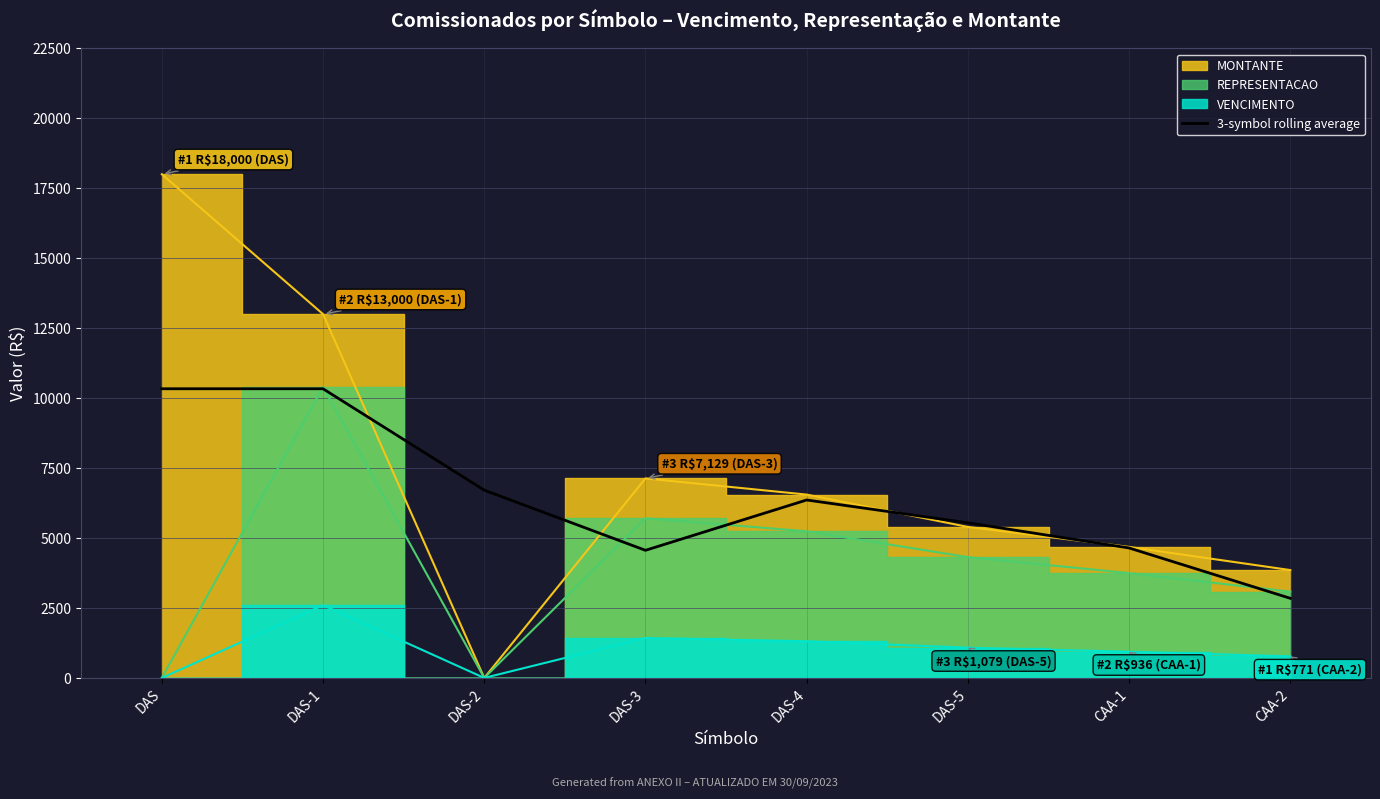

Approximately how many times larger is the value at DAS-3 compared to DAS?

0.4